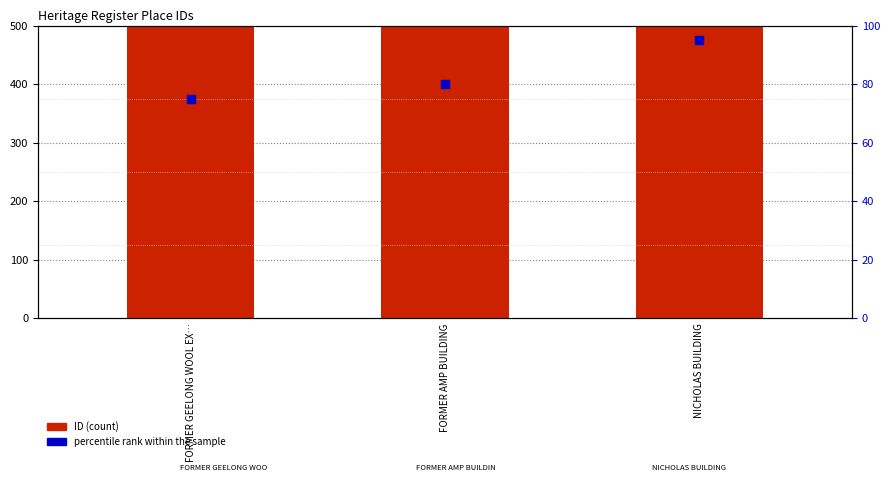

Which series has the largest Y range (max minus min)?

ID (count)